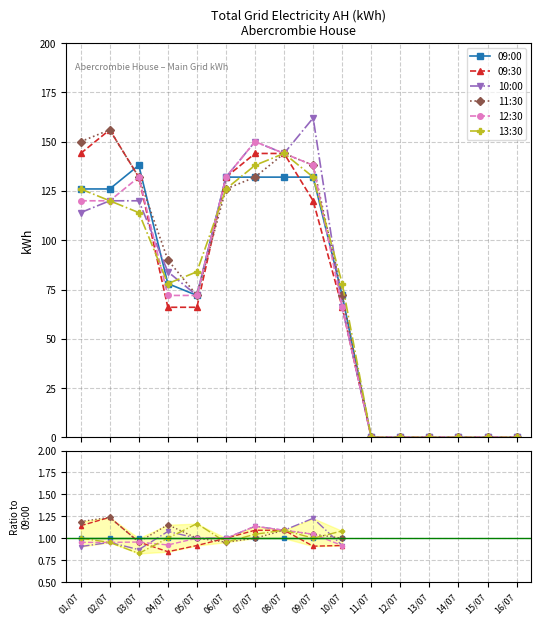

At which category is the sum across all series the highest?

08/07